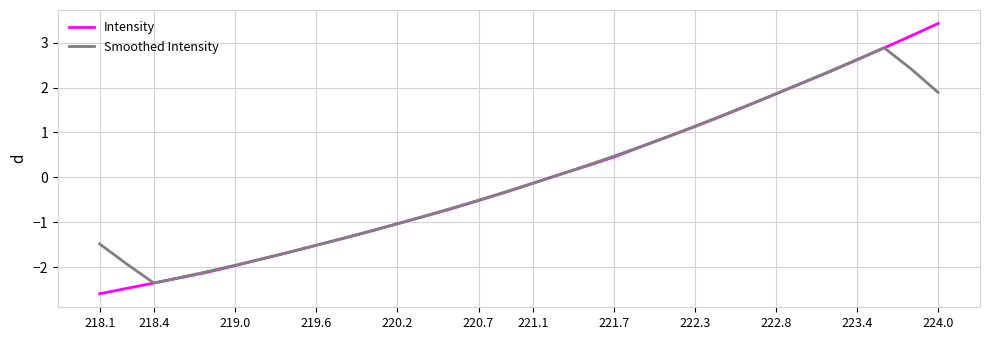

List the series in order of their peak value, highest first.

Intensity, Smoothed Intensity